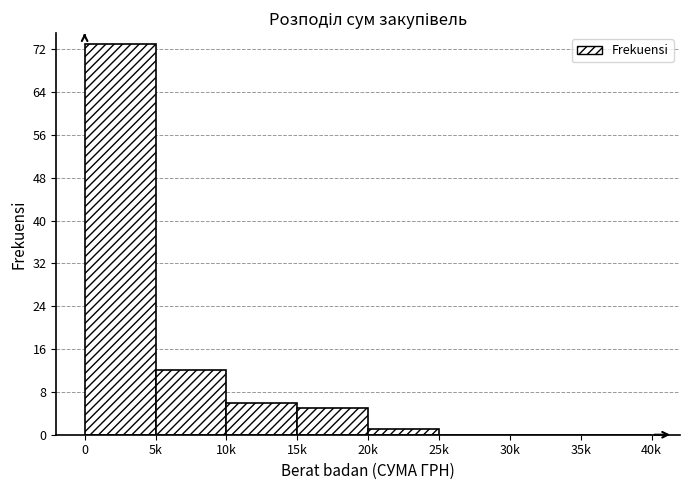

Reading left to right, list all the values displayed in this chart.

0=73	5k=12	10k=6	15k=5	20k=1	25k=0	30k=0	35k=0